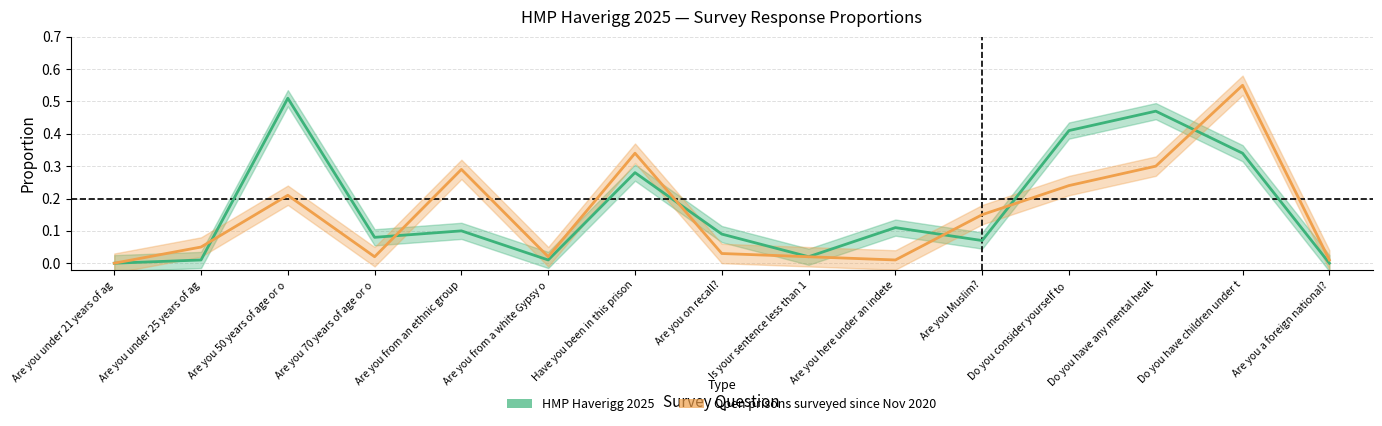

What is the label of the 5th point from the right?

Are you Muslim?